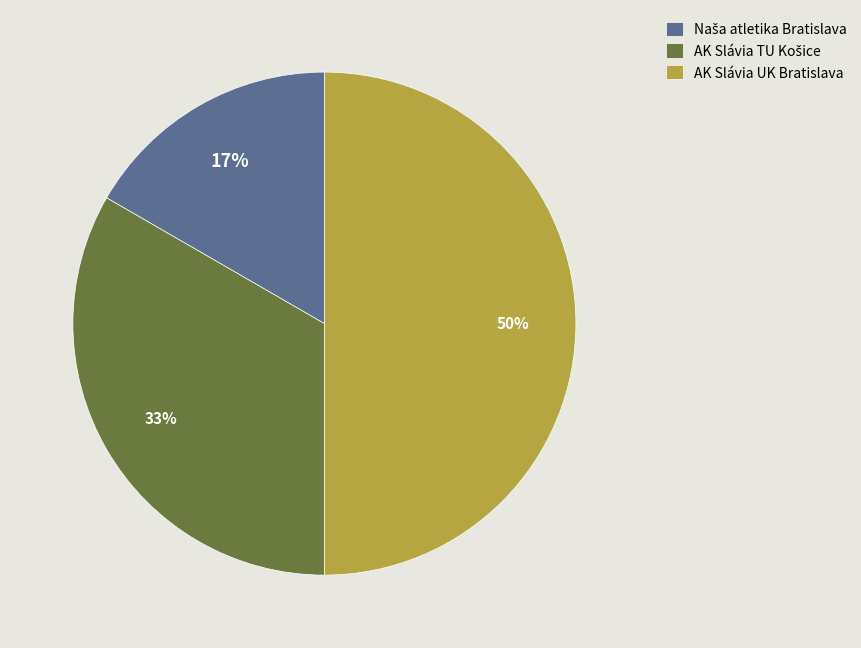

Is it true that AK Slávia UK Bratislava is 50% of the pie?

True